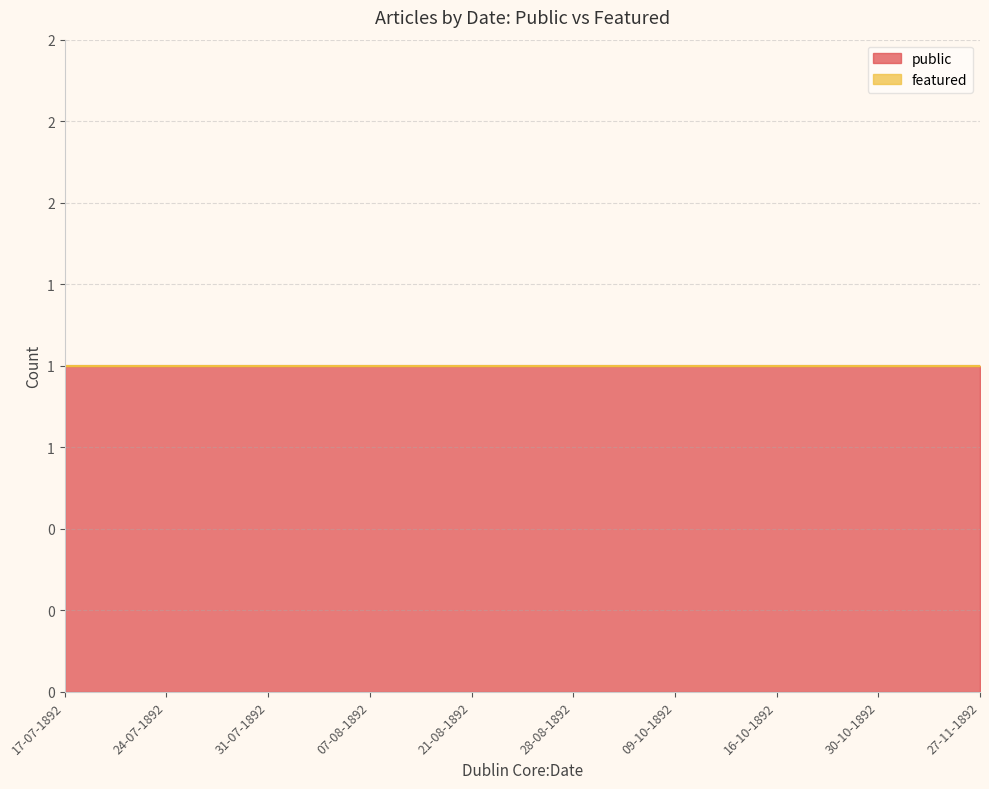

True or false: featured and public intersect in this chart.

False